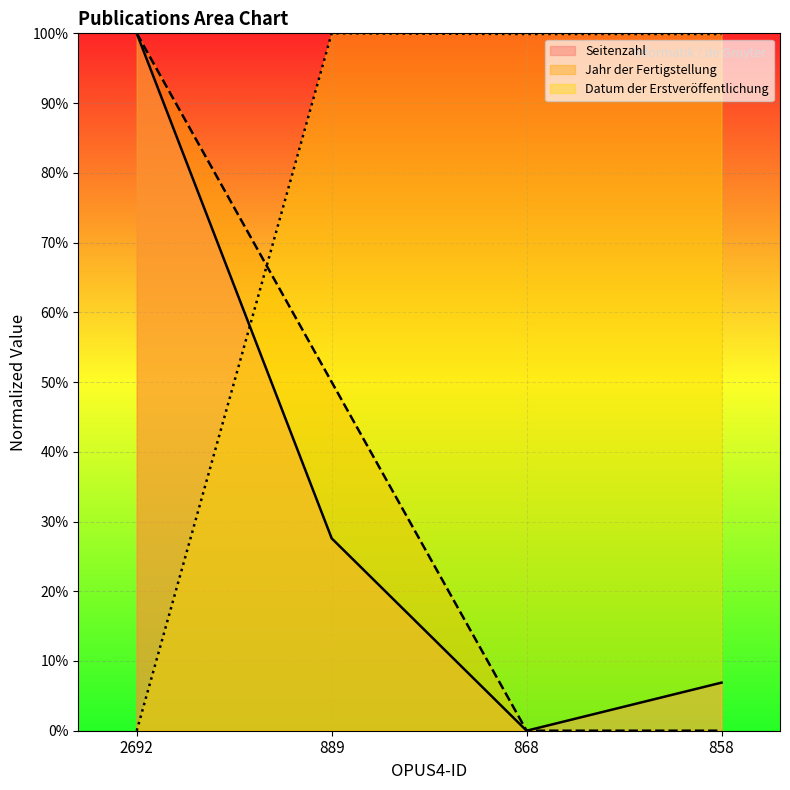

After their last crossing, which series has the higher values: Seitenzahl or Datum der Erstveröffentlichung?

Datum der Erstveröffentlichung